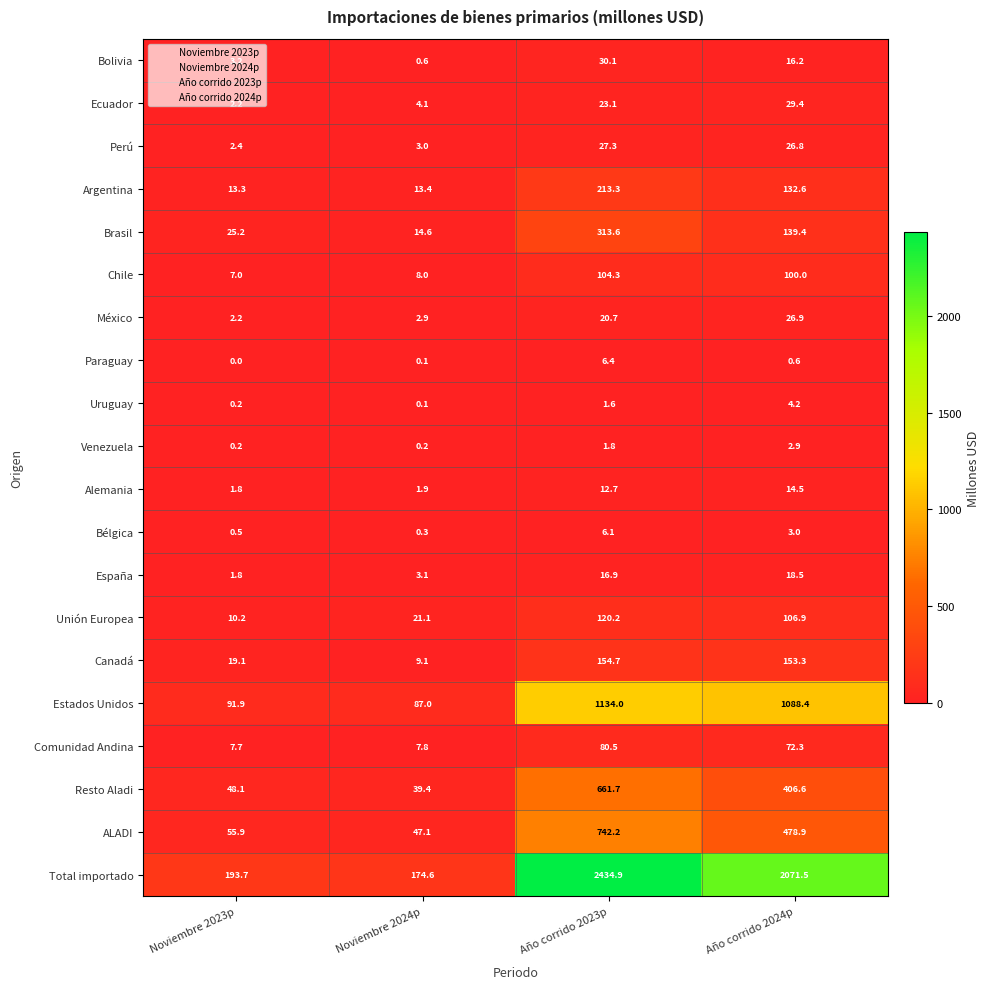

List the series in order of their peak value, lowest first.

Venezuela, Uruguay, Bélgica, Paraguay, Alemania, España, México, Perú, Ecuador, Bolivia, Comunidad Andina, Chile, Unión Europea, Canadá, Argentina, Brasil, Resto Aladi, ALADI, Estados Unidos, Total importado